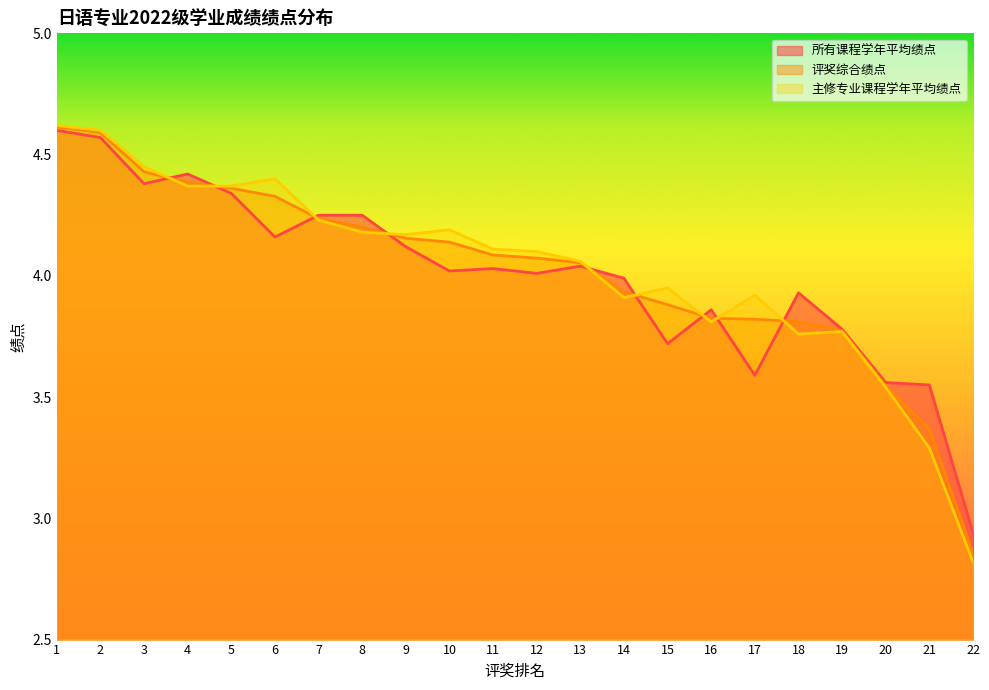

Rank the series at 12 from lowest to highest value.

所有课程学年平均绩点, 评奖综合绩点, 主修专业课程学年平均绩点